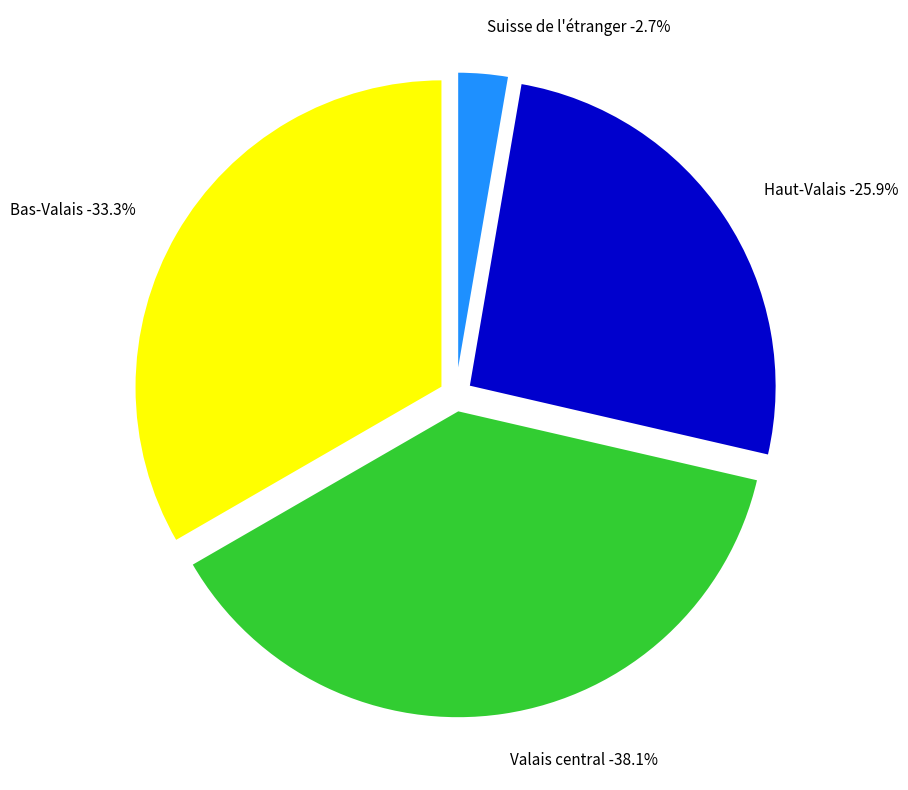

How much of the chart is everything except Suisse de l'étranger?

97.3%